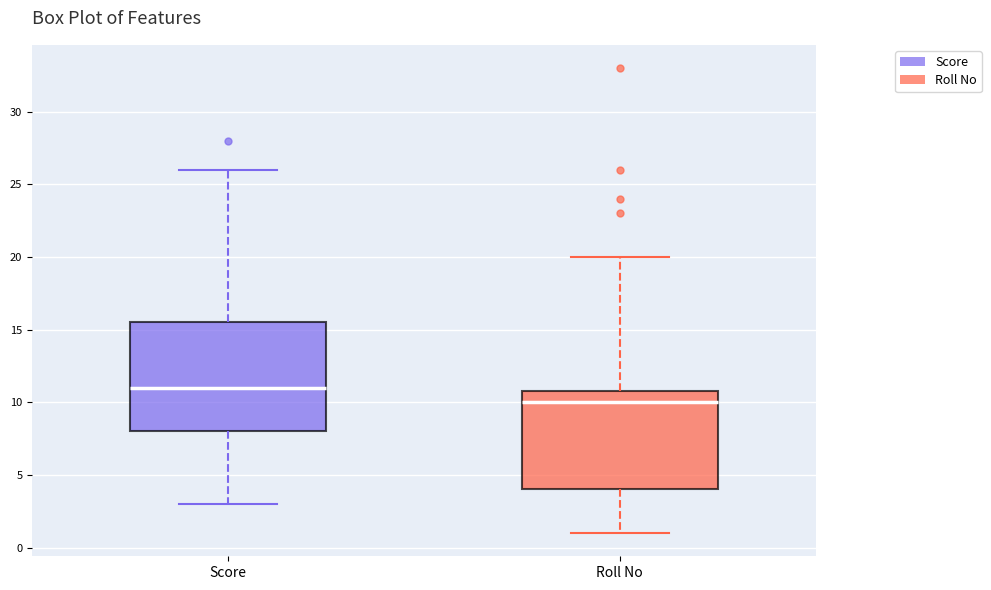

Where does the upper whisker of the box for Score end on the y-axis? The values are not printed on the chart, so give them approximately, as read against the axis.

26.0